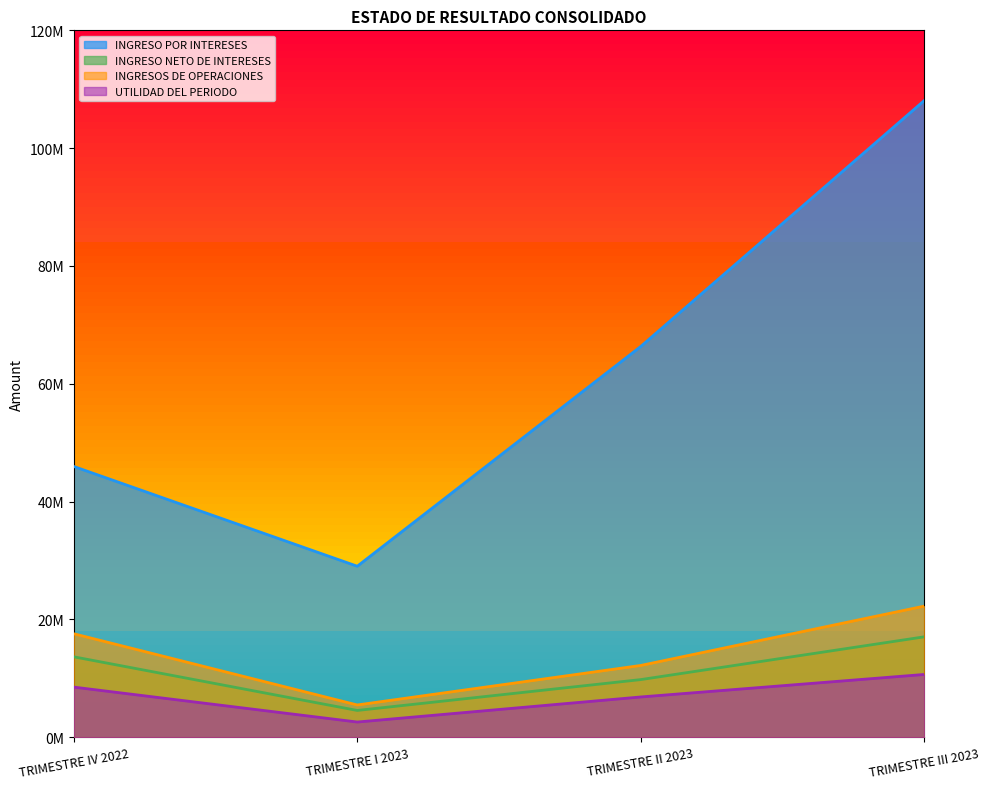

List the series in order of their peak value, highest first.

INGRESO POR INTERESES, INGRESOS DE OPERACIONES, INGRESO NETO DE INTERESES, UTILIDAD DEL PERIODO